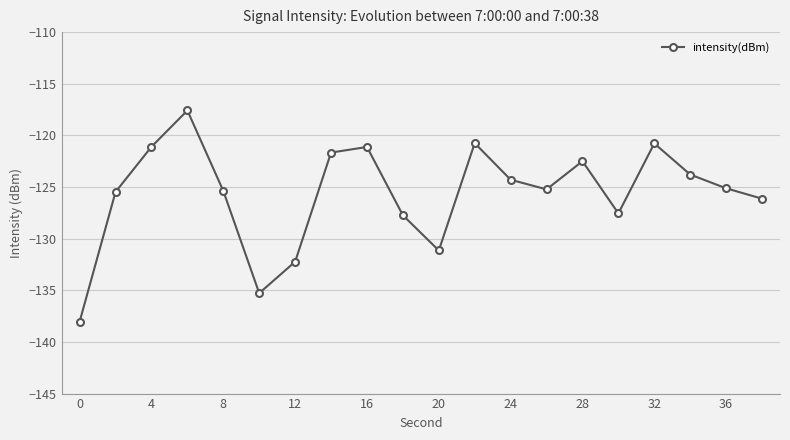

What is the maximum value shown in the chart?

-117.6